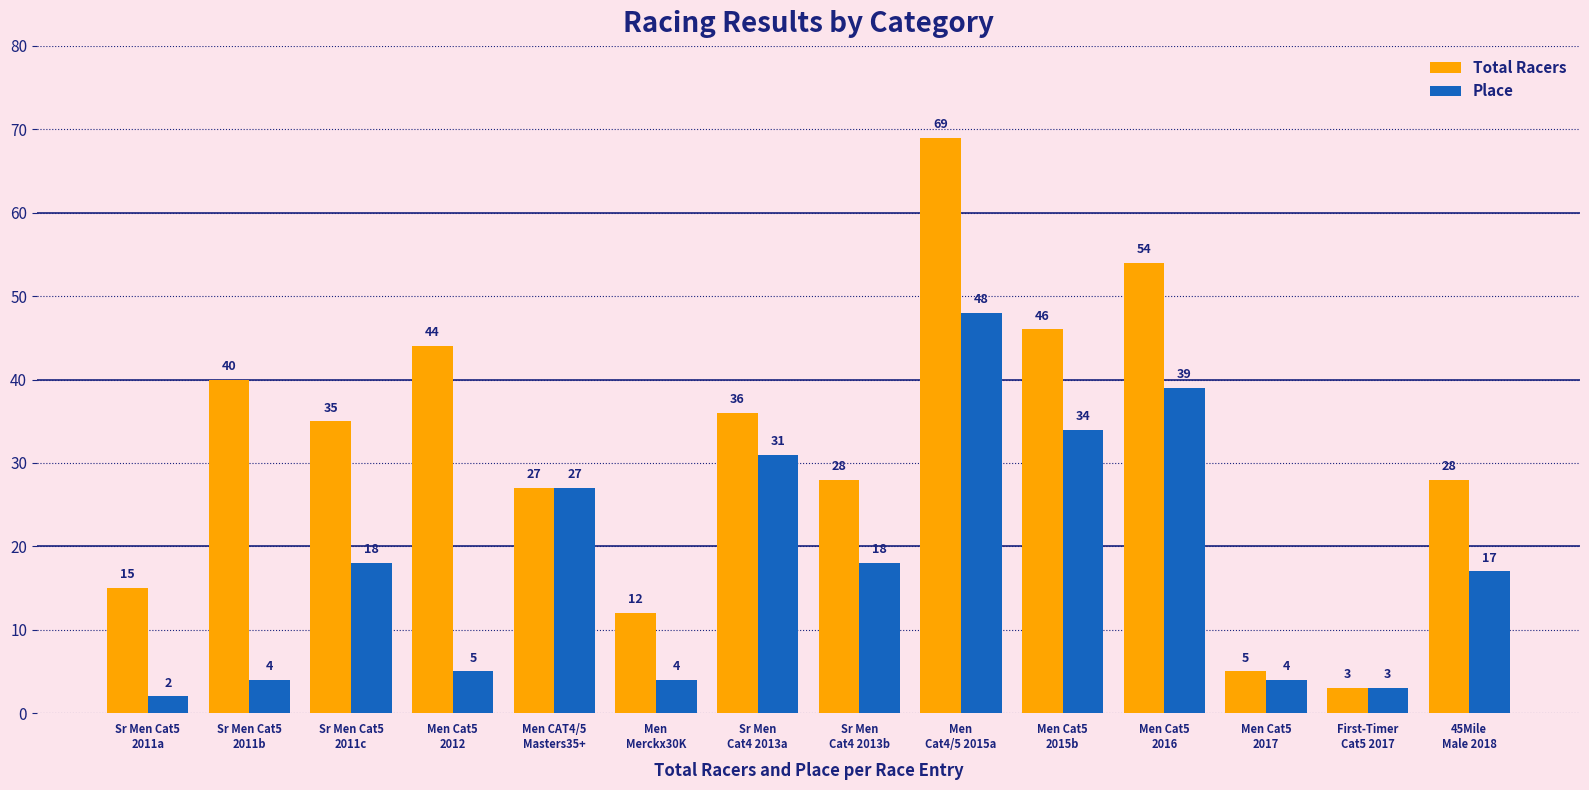

Rank the series by their average value, from lowest to highest.

Place, Total Racers